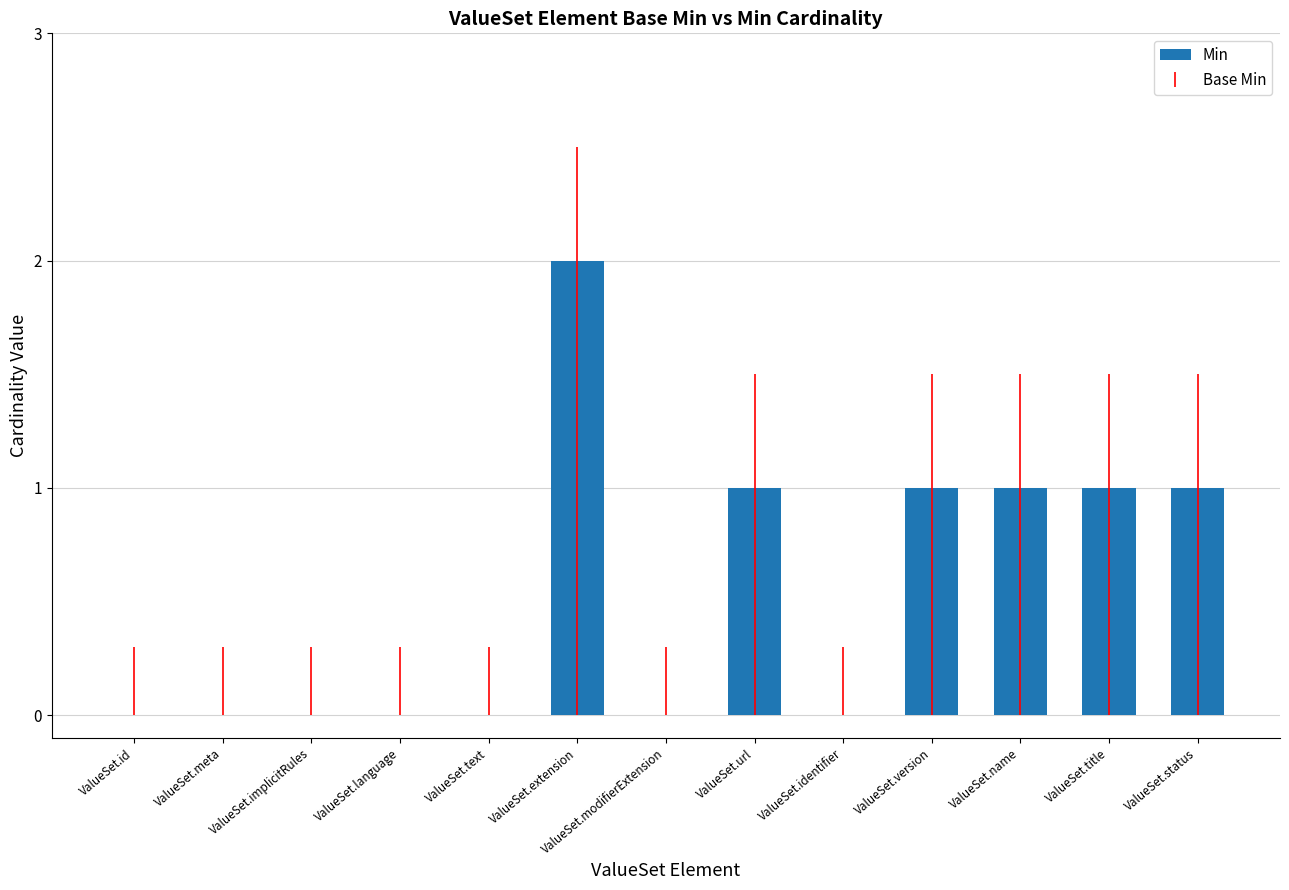

Reading left to right, extract all data points from this chart.

0	0	0	0	0	2	0	1	0	1	1	1	1